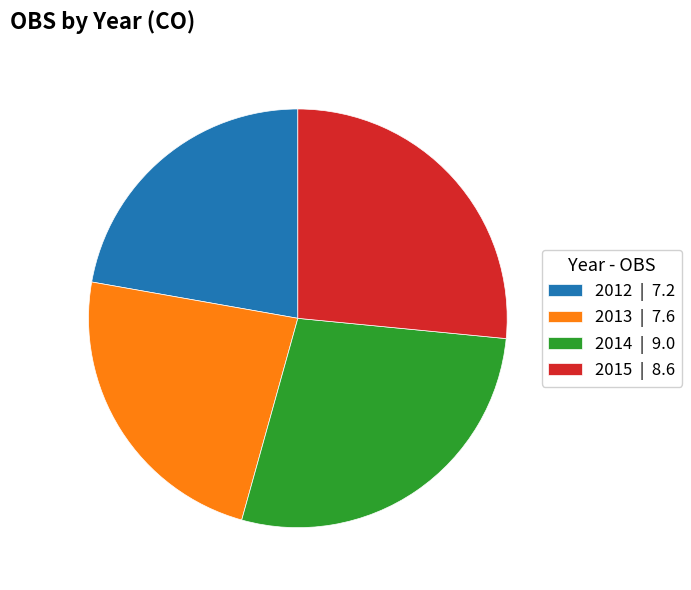

True or false: 2012 accounts for 31% of the total.

False